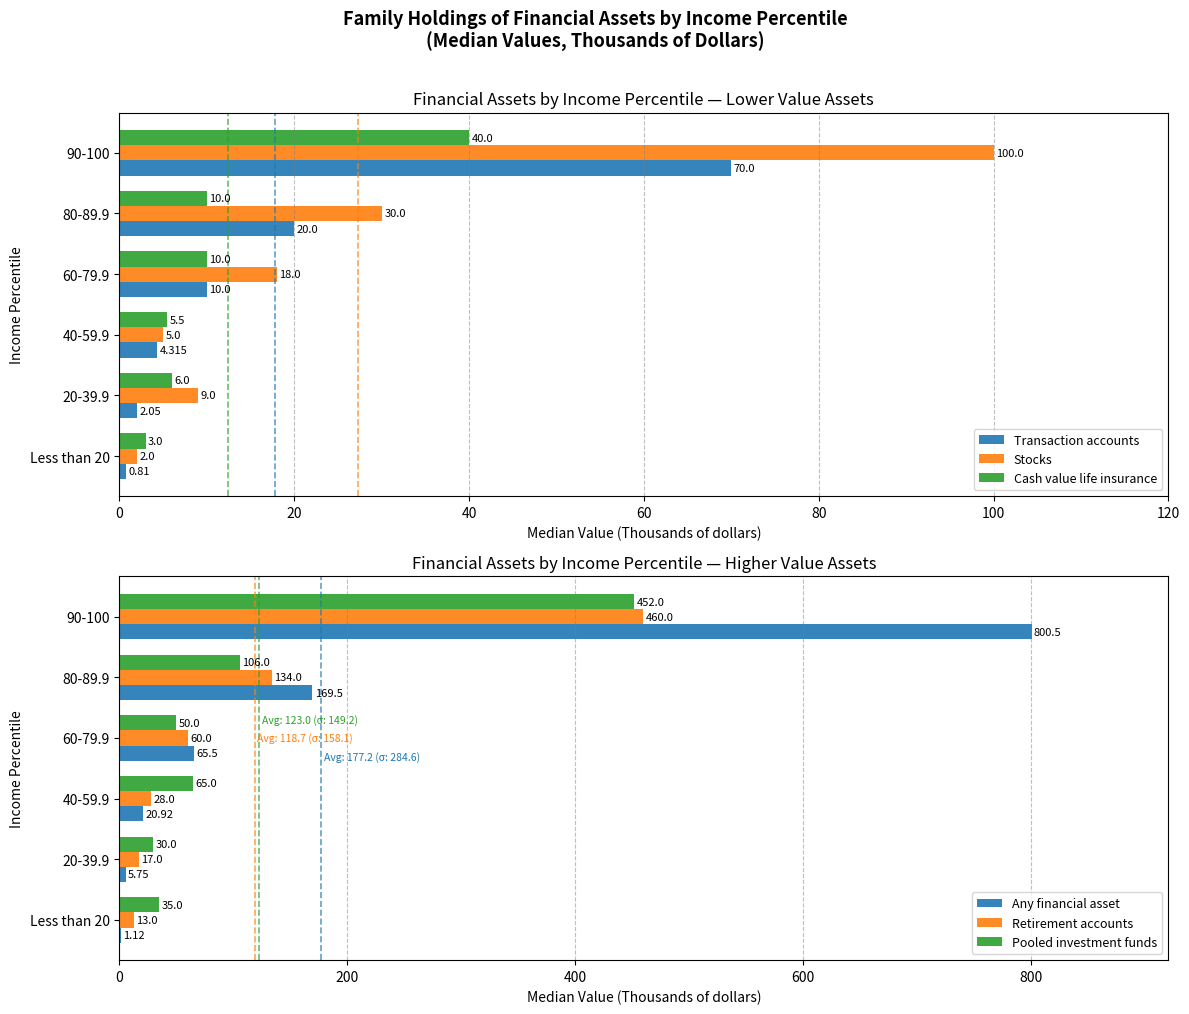

What is the sum of the Pooled investment funds values at 20-39.9 and 40-59.9?

95.0